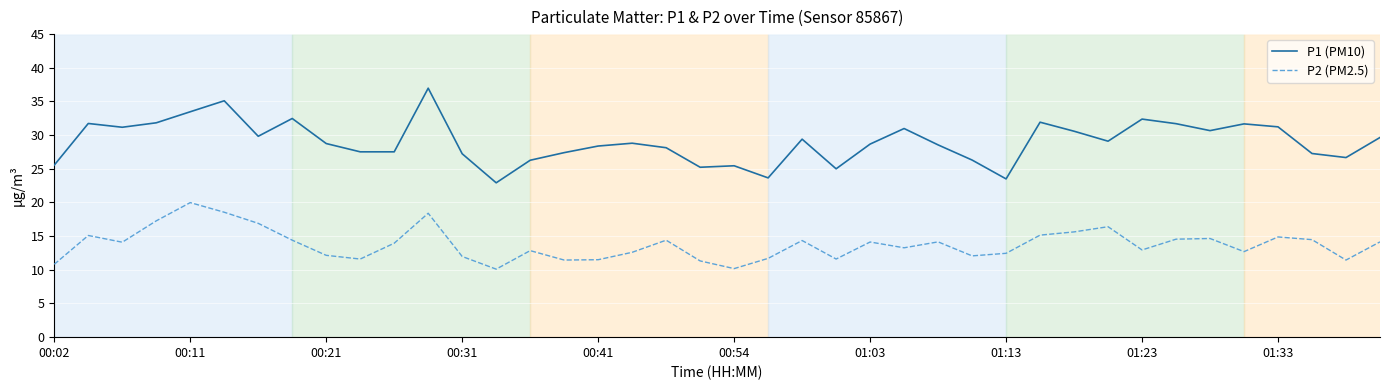

Rank the series by their maximum value, from lowest to highest.

P2 (PM2.5), P1 (PM10)